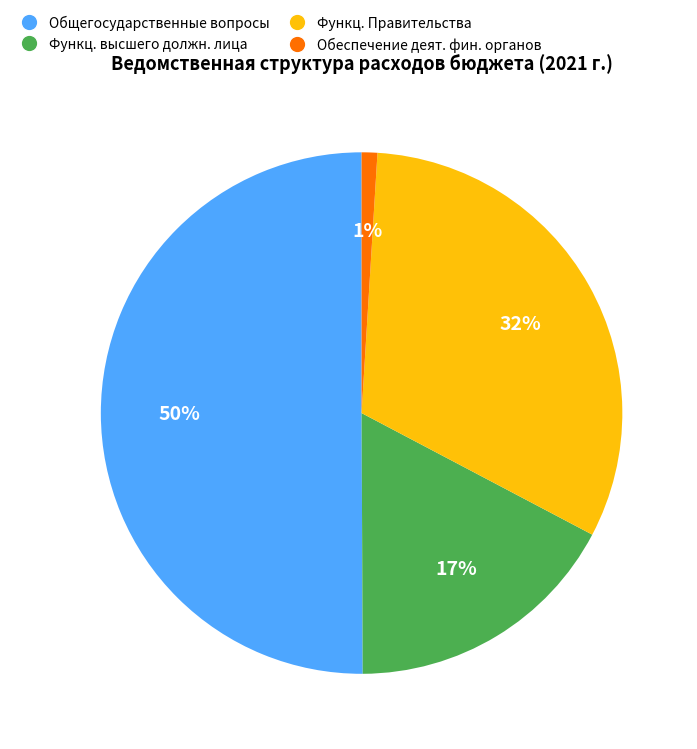

How many slices are in this pie chart?

4